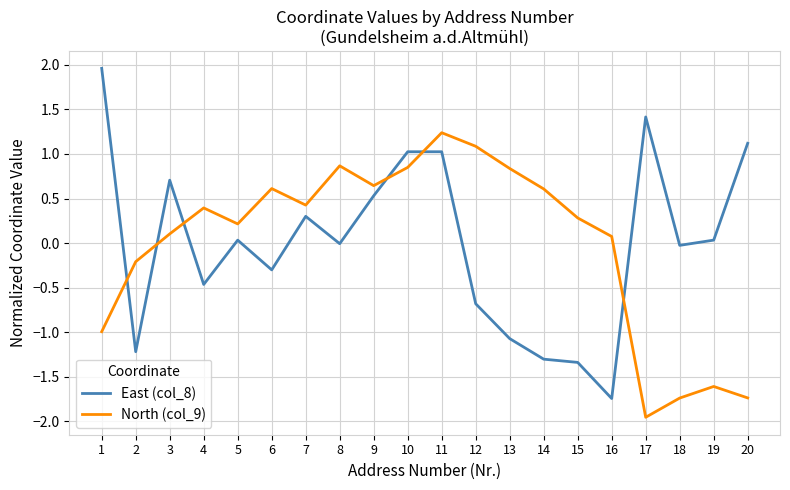

What is the difference between the maximum and minimum values in the East (col_8) series?

3.7